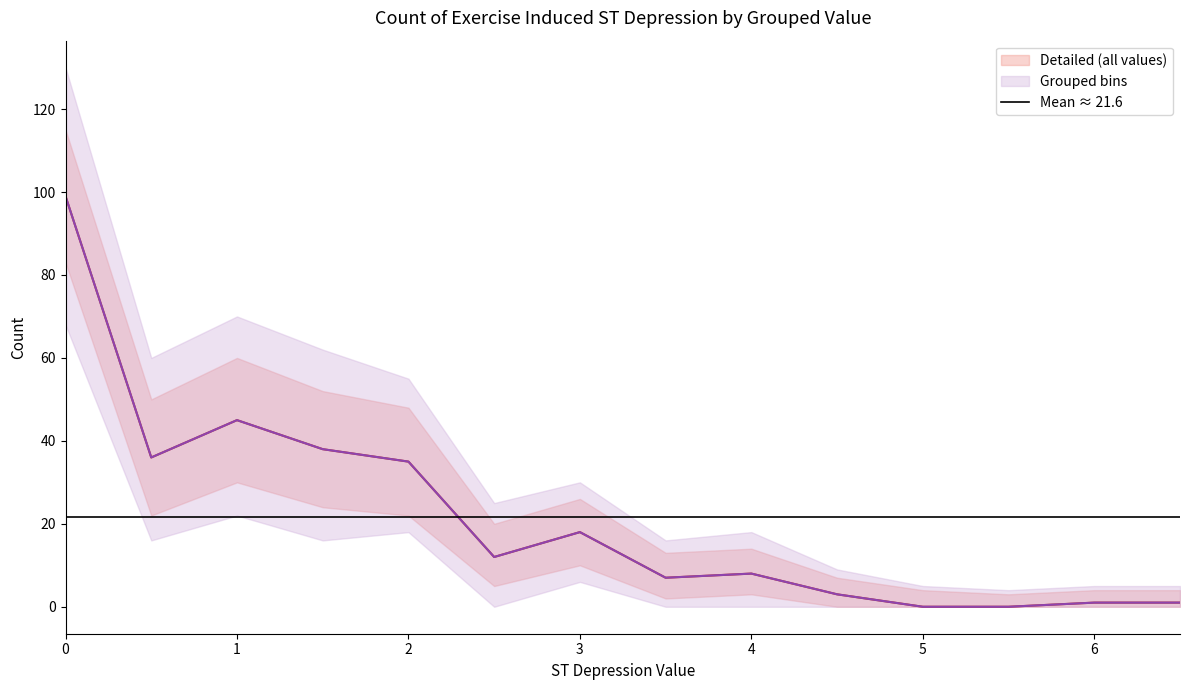

True or false: Grouped bins and Detailed (all values) cross at least once.

False